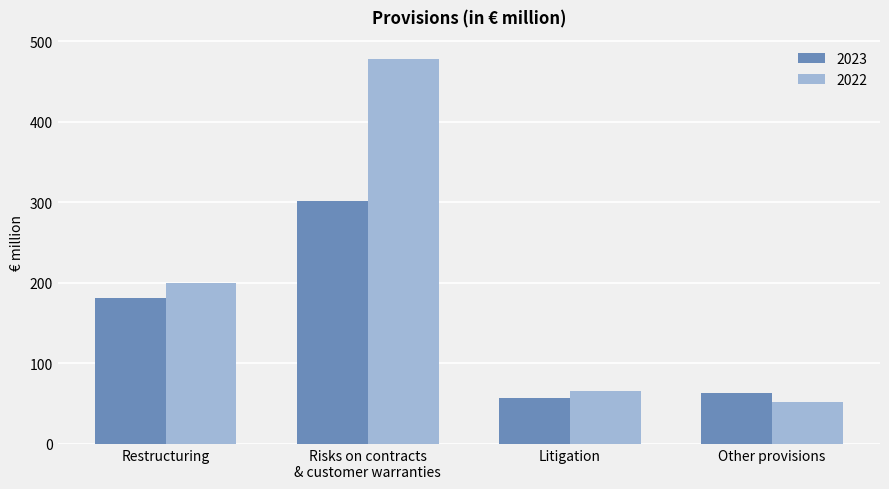

Rank the series by their maximum value, from lowest to highest.

2023, 2022